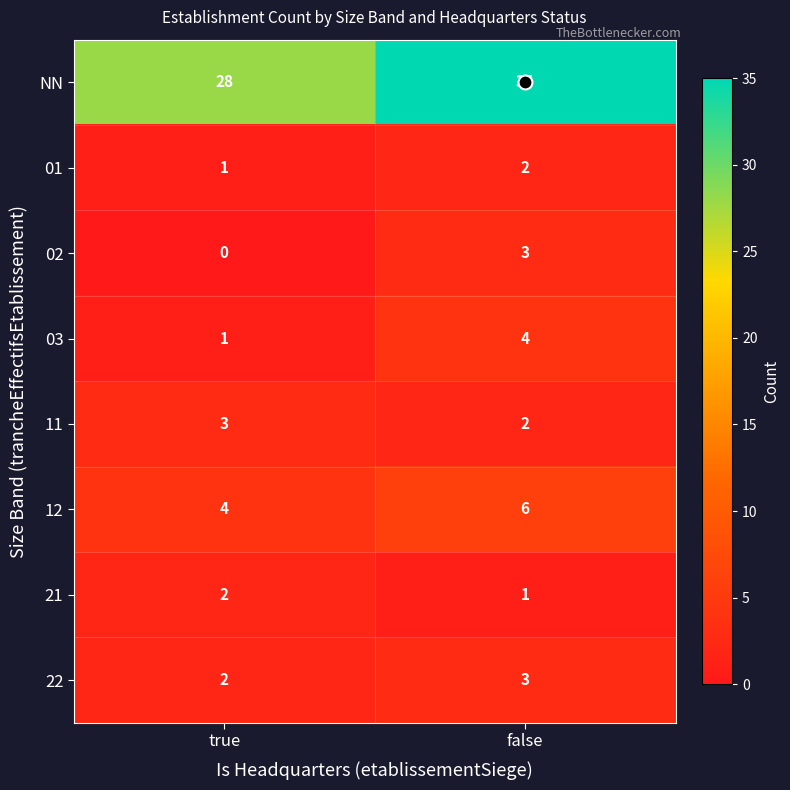

At which label is NN closest to 31?

true